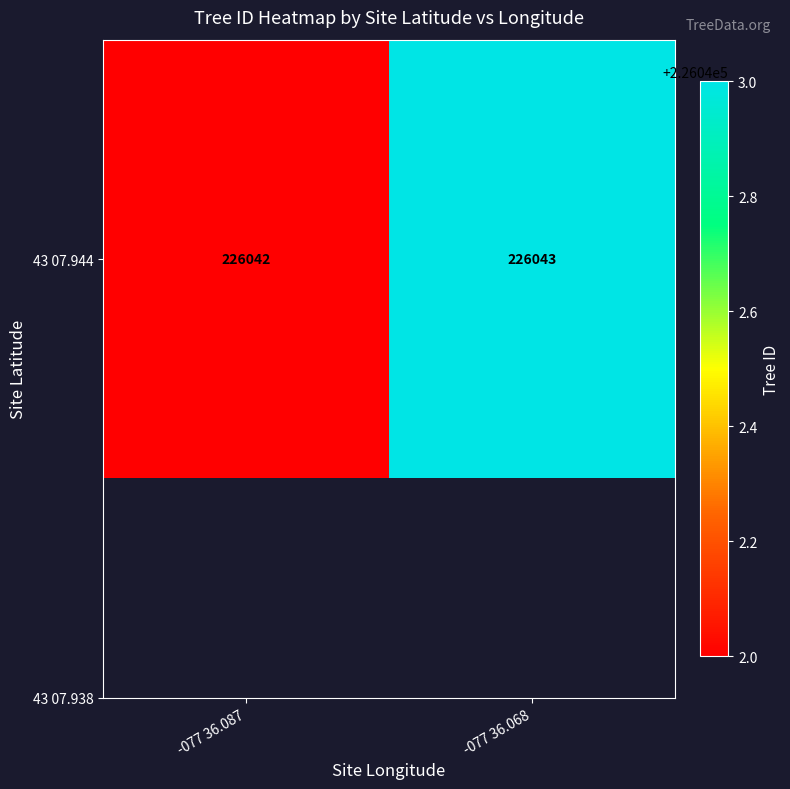

What is the maximum value shown in the chart?

226043